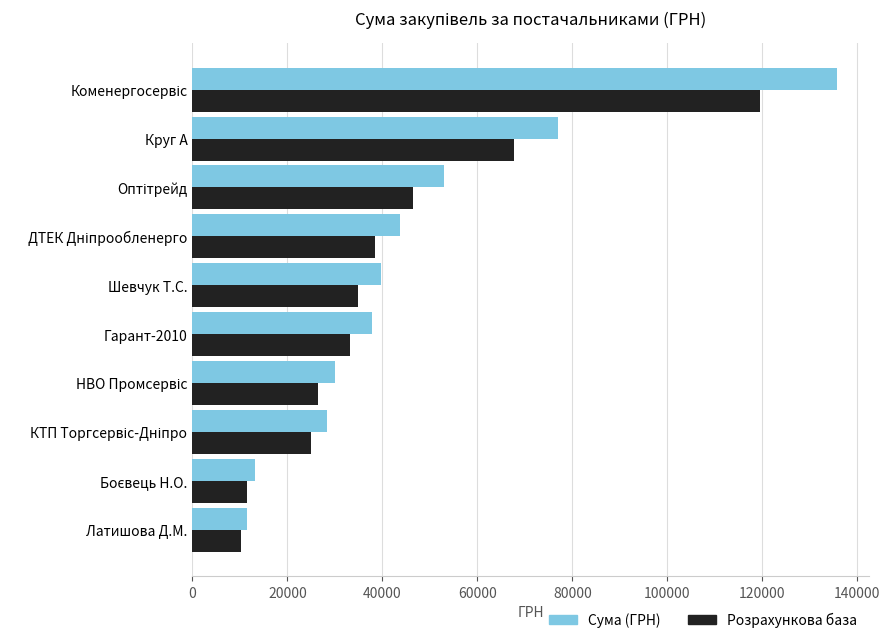

Read the Сума (ГРН) value at Латишова Д.М..

11602.0